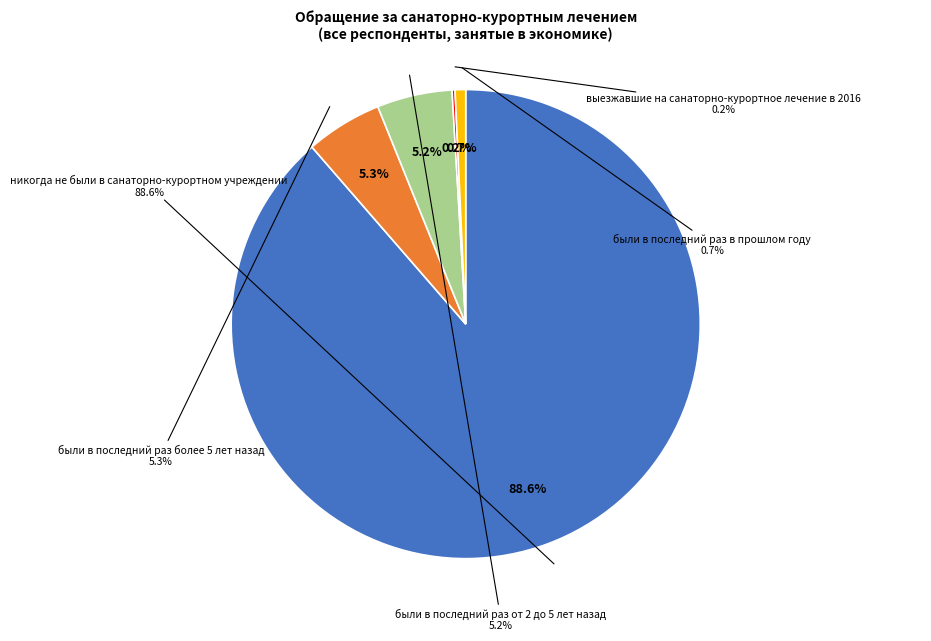

To the nearest percent, what is the combined percentage of были в последний раз в прошлом году and никогда не были в санаторно-курортном учреждении?

89%